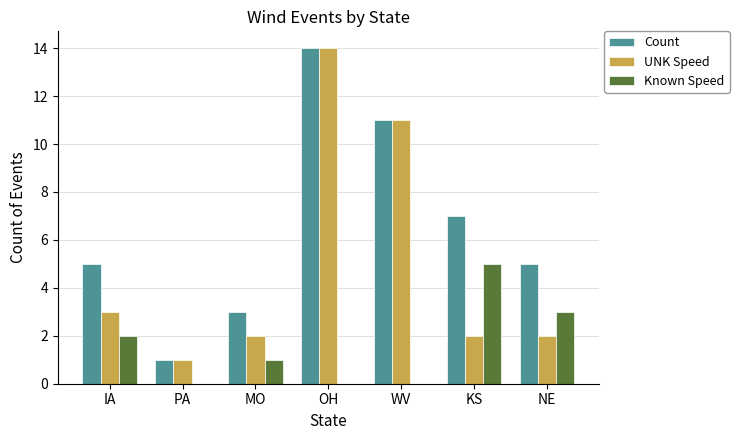

What is the total value across all series at WV?

22